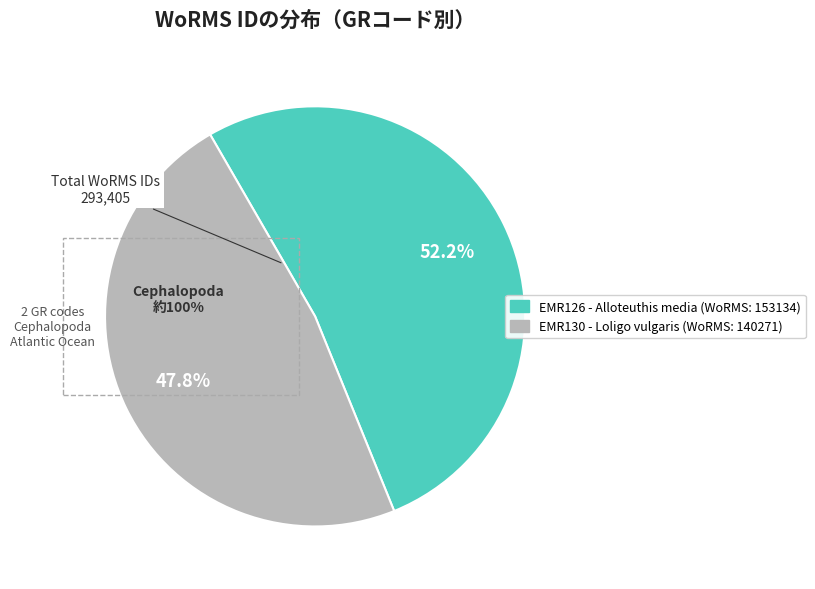

Does any single category account for the majority?

Yes